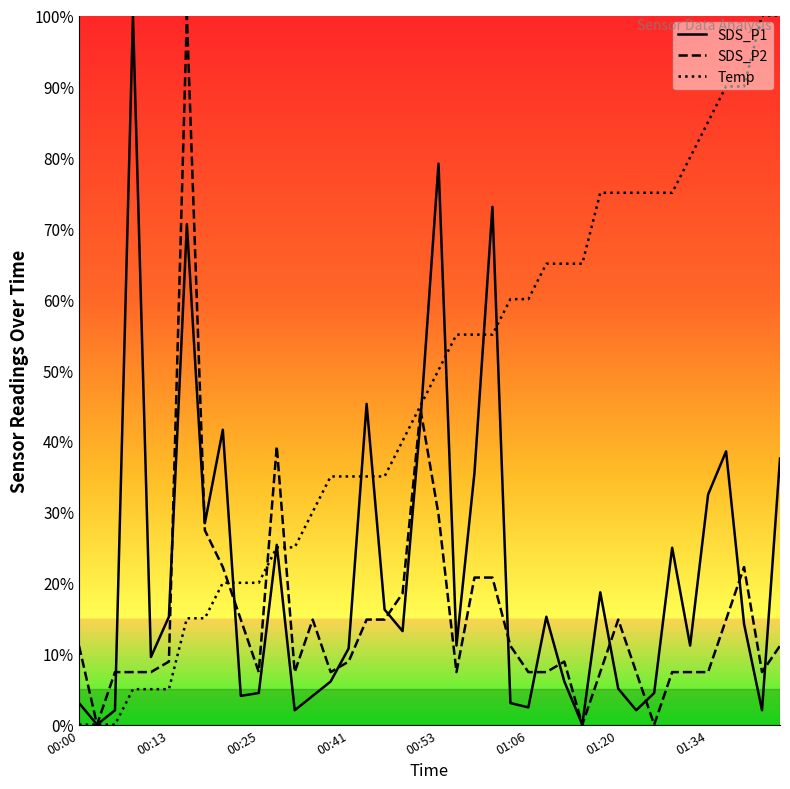

Which series has the largest total across all categories?

Temp